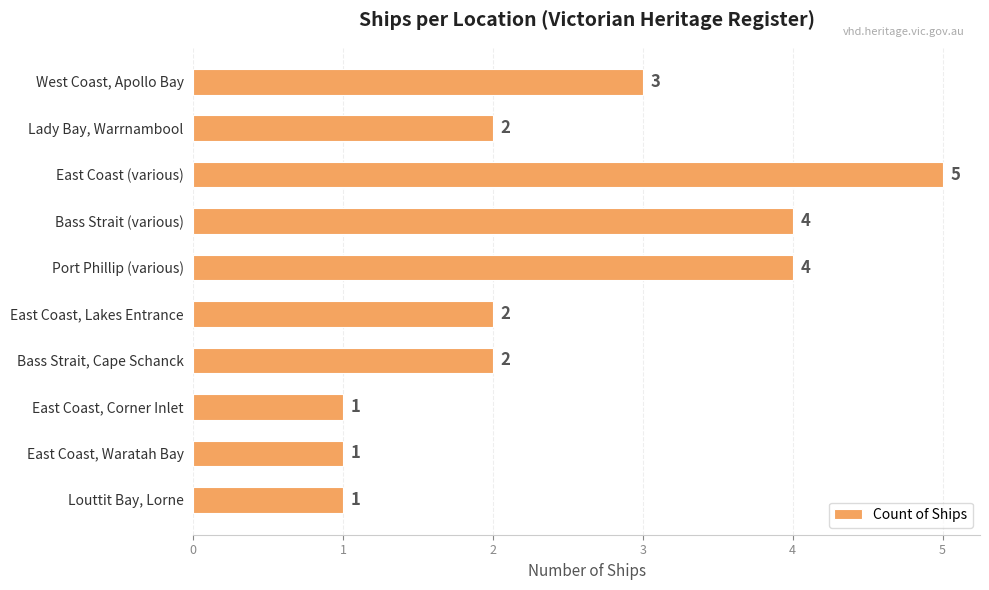

The value at East Coast (various) is 5. True or false?

True